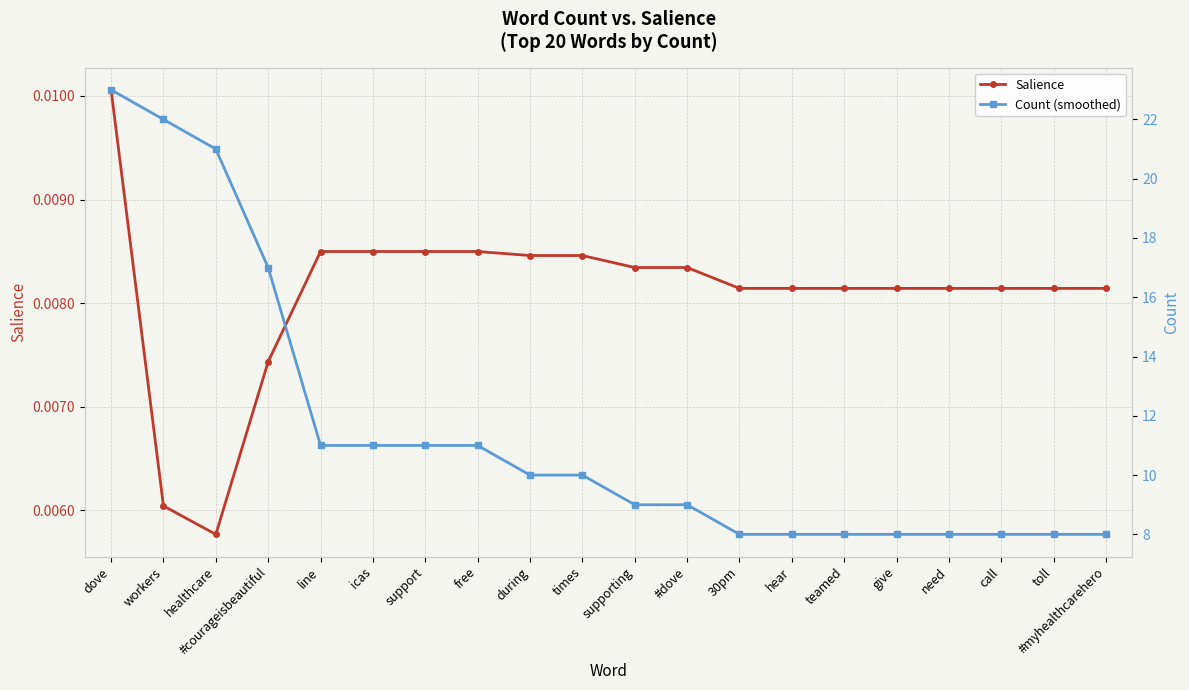

Reading left to right, transcribe all the data shown in this chart.

Salience: 0.0	0.0	0.0	0.0	0.0	0.0	0.0	0.0	0.0	0.0	0.0	0.0	0.0	0.0	0.0	0.0	0.0	0.0	0.0	0.0
Count (smoothed): 23.0	22.0	21.0	17.0	11.0	11.0	11.0	11.0	10.0	10.0	9.0	9.0	8.0	8.0	8.0	8.0	8.0	8.0	8.0	8.0